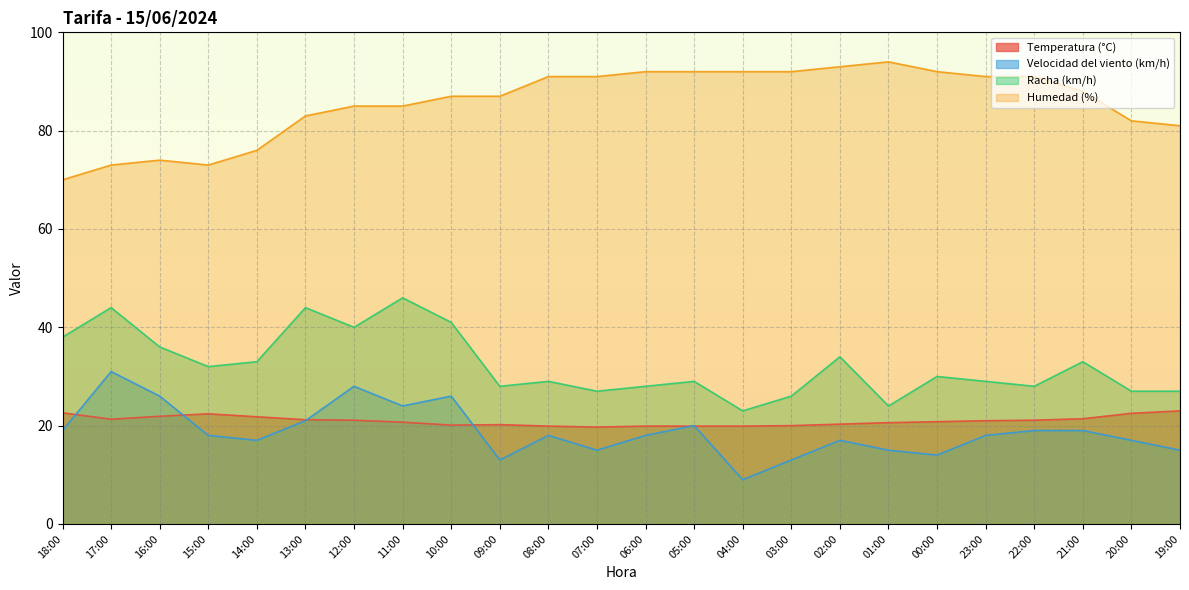

Reading left to right, what are all the values shown in this chart?

Temperatura (°C): 18:00=22.6	17:00=21.3	16:00=21.9	15:00=22.4	14:00=21.8	13:00=21.2	12:00=21.1	11:00=20.7	10:00=20.1	09:00=20.2	08:00=19.9	07:00=19.7	06:00=19.9	05:00=19.9	04:00=19.9	03:00=20.0	02:00=20.3	01:00=20.6	00:00=20.8	23:00=21.0	22:00=21.1	21:00=21.4	20:00=22.5	19:00=23.0
Velocidad del viento (km/h): 18:00=19.0	17:00=31.0	16:00=26.0	15:00=18.0	14:00=17.0	13:00=21.0	12:00=28.0	11:00=24.0	10:00=26.0	09:00=13.0	08:00=18.0	07:00=15.0	06:00=18.0	05:00=20.0	04:00=9.0	03:00=13.0	02:00=17.0	01:00=15.0	00:00=14.0	23:00=18.0	22:00=19.0	21:00=19.0	20:00=17.0	19:00=15.0
Racha (km/h): 18:00=38.0	17:00=44.0	16:00=36.0	15:00=32.0	14:00=33.0	13:00=44.0	12:00=40.0	11:00=46.0	10:00=41.0	09:00=28.0	08:00=29.0	07:00=27.0	06:00=28.0	05:00=29.0	04:00=23.0	03:00=26.0	02:00=34.0	01:00=24.0	00:00=30.0	23:00=29.0	22:00=28.0	21:00=33.0	20:00=27.0	19:00=27.0
Humedad (%): 18:00=70.0	17:00=73.0	16:00=74.0	15:00=73.0	14:00=76.0	13:00=83.0	12:00=85.0	11:00=85.0	10:00=87.0	09:00=87.0	08:00=91.0	07:00=91.0	06:00=92.0	05:00=92.0	04:00=92.0	03:00=92.0	02:00=93.0	01:00=94.0	00:00=92.0	23:00=91.0	22:00=91.0	21:00=88.0	20:00=82.0	19:00=81.0